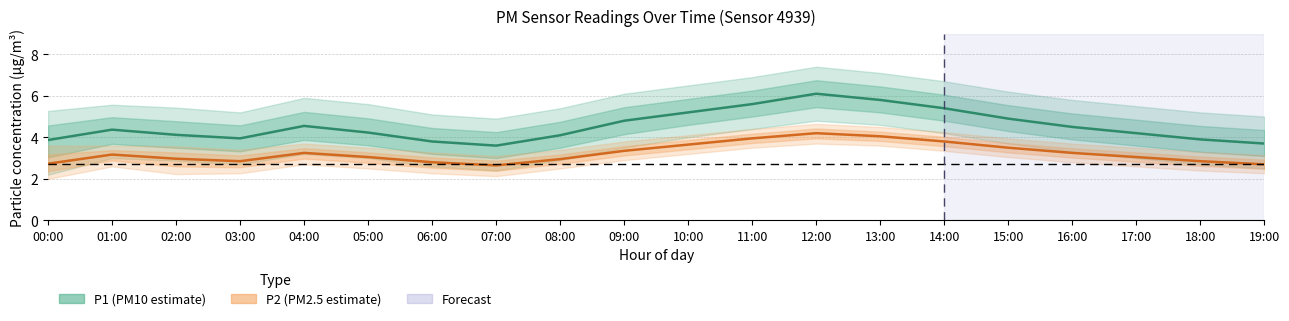

What position from the left is 14:00?

15